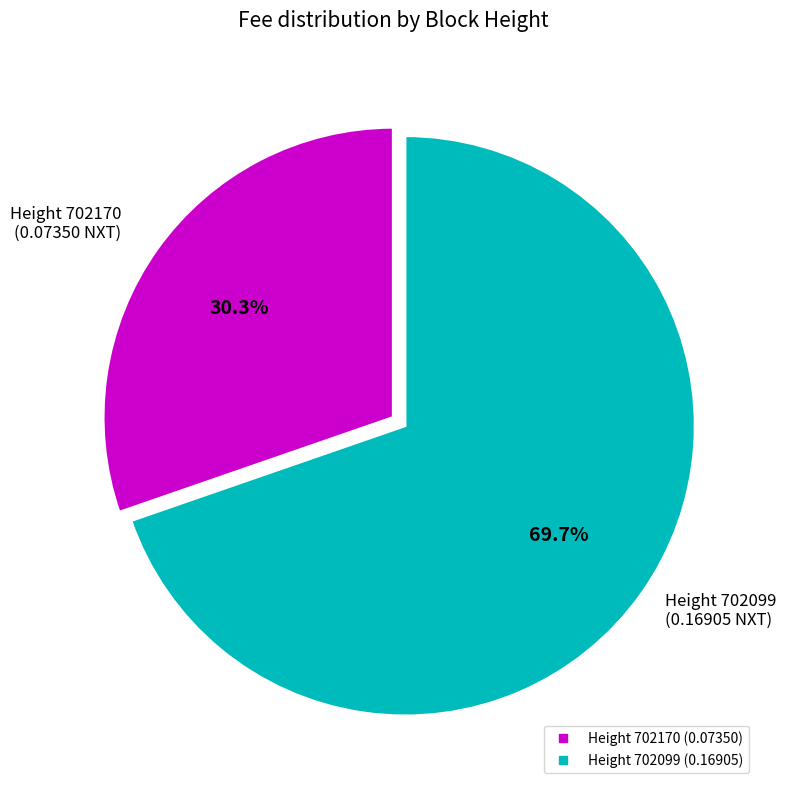

Does any single category account for the majority?

Yes